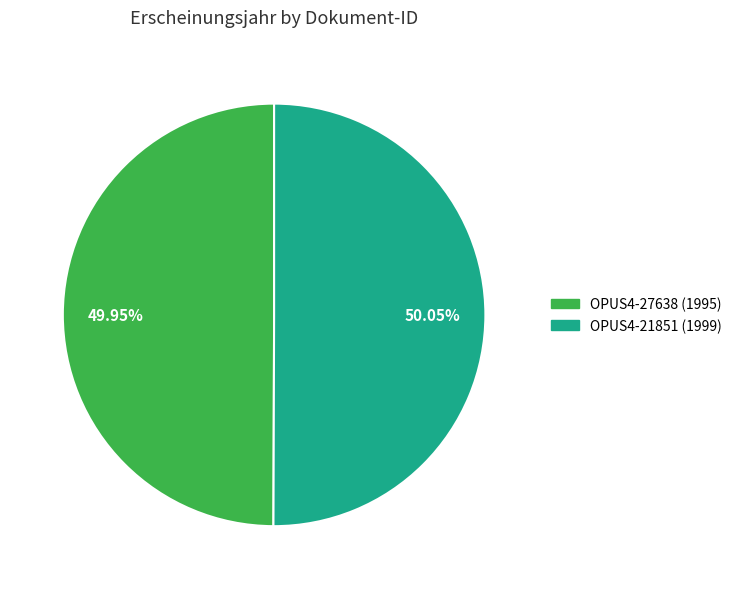

Is there any slice that represents more than half of the pie?

Yes